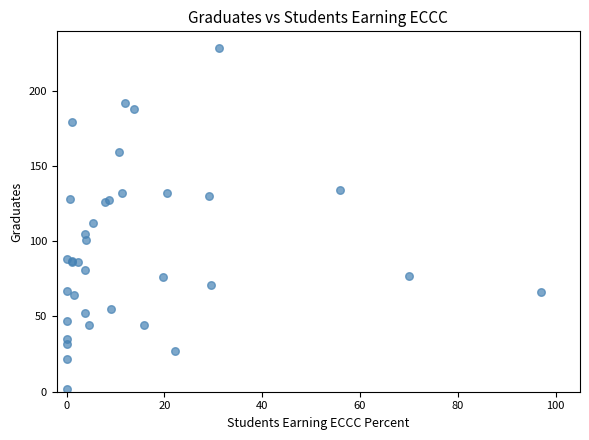

What Y value in the scatter plot is closest to 115?

112